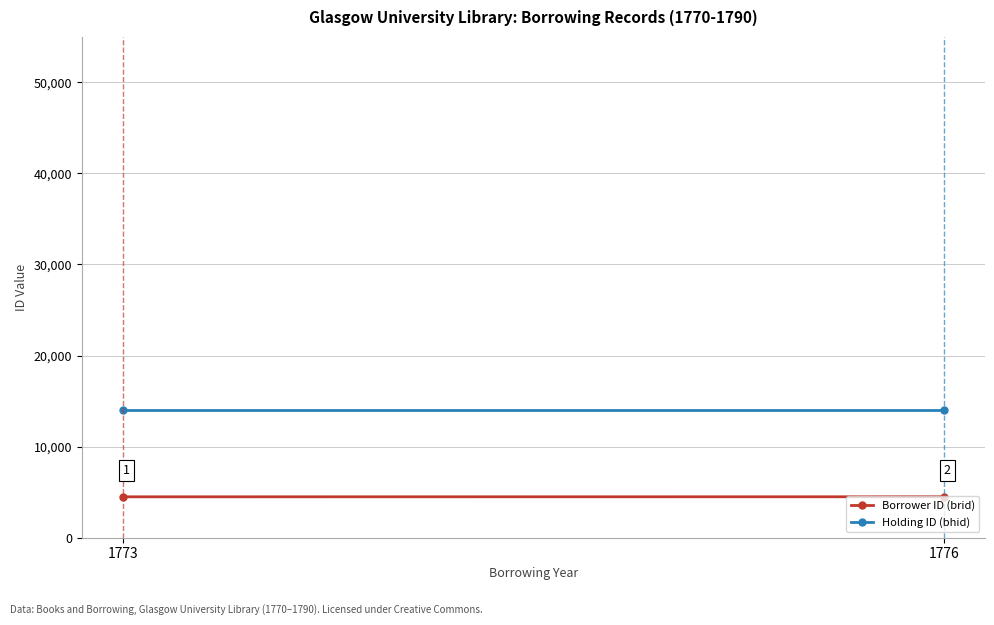

List the labels in order of Holding ID (bhid) value, largest first.

1773, 1776